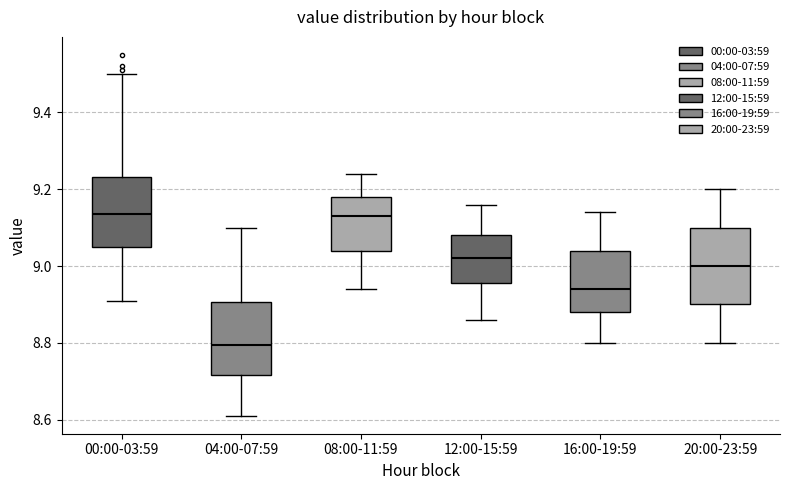

Reading left to right, read every box against the y-axis: the position of its median line, the range the box covers, and the ends of its whiskers. The values are not printed on the chart, so give them approximately, as read against the axis.

00:00-03:59: median 9.14, box 9.06 to 9.24, whiskers 8.92 to 9.50
04:00-07:59: median 8.80, box 8.72 to 8.90, whiskers 8.62 to 9.10
08:00-11:59: median 9.14, box 9.04 to 9.18, whiskers 8.94 to 9.24
12:00-15:59: median 9.02, box 8.96 to 9.08, whiskers 8.86 to 9.16
16:00-19:59: median 8.94, box 8.88 to 9.04, whiskers 8.80 to 9.14
20:00-23:59: median 9.00, box 8.90 to 9.10, whiskers 8.80 to 9.20